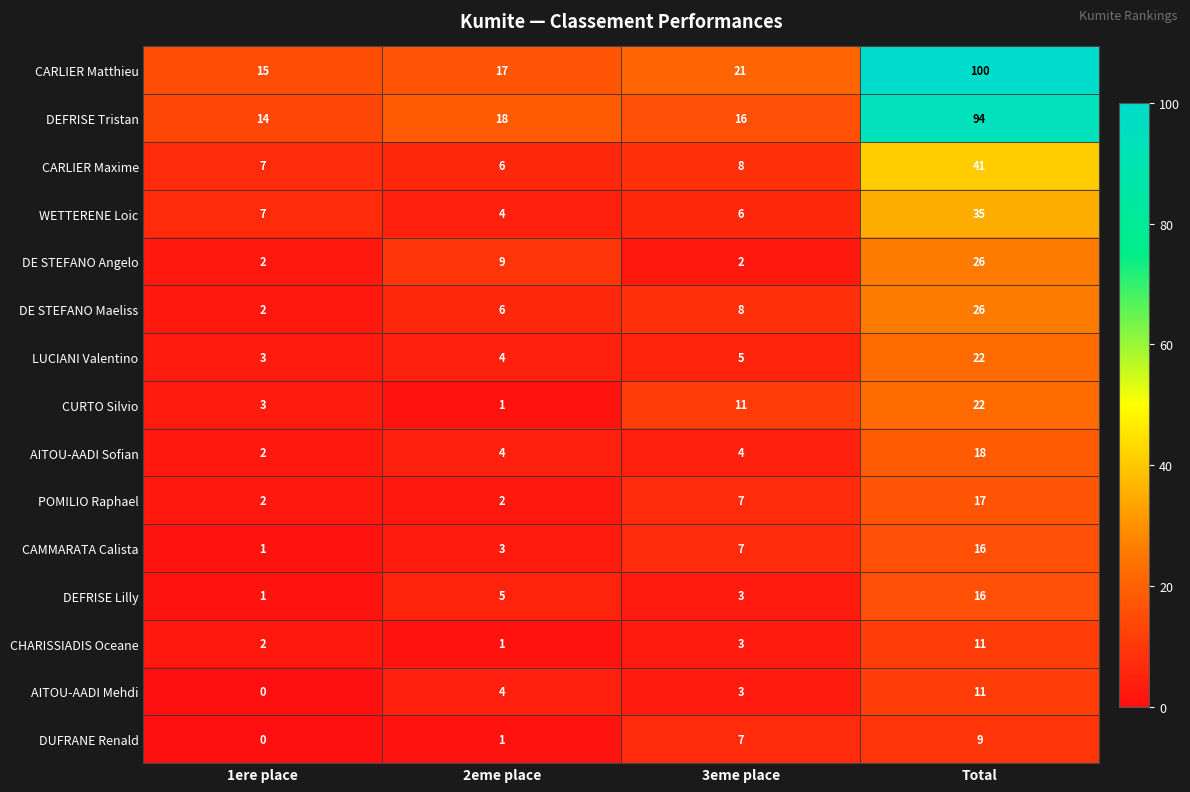

What is the difference between the highest and lowest values at 1ere place?

15